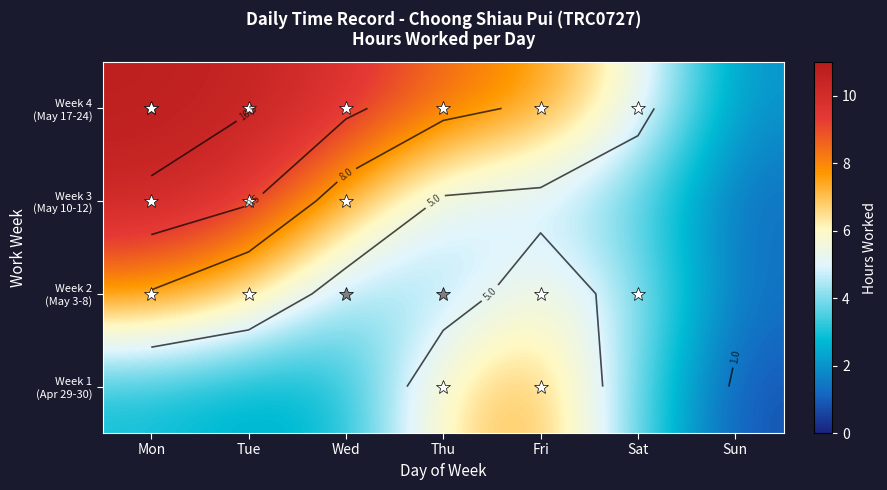

The value of Week 3 (May 10-12) at Fri is 2.9. True or false?

False